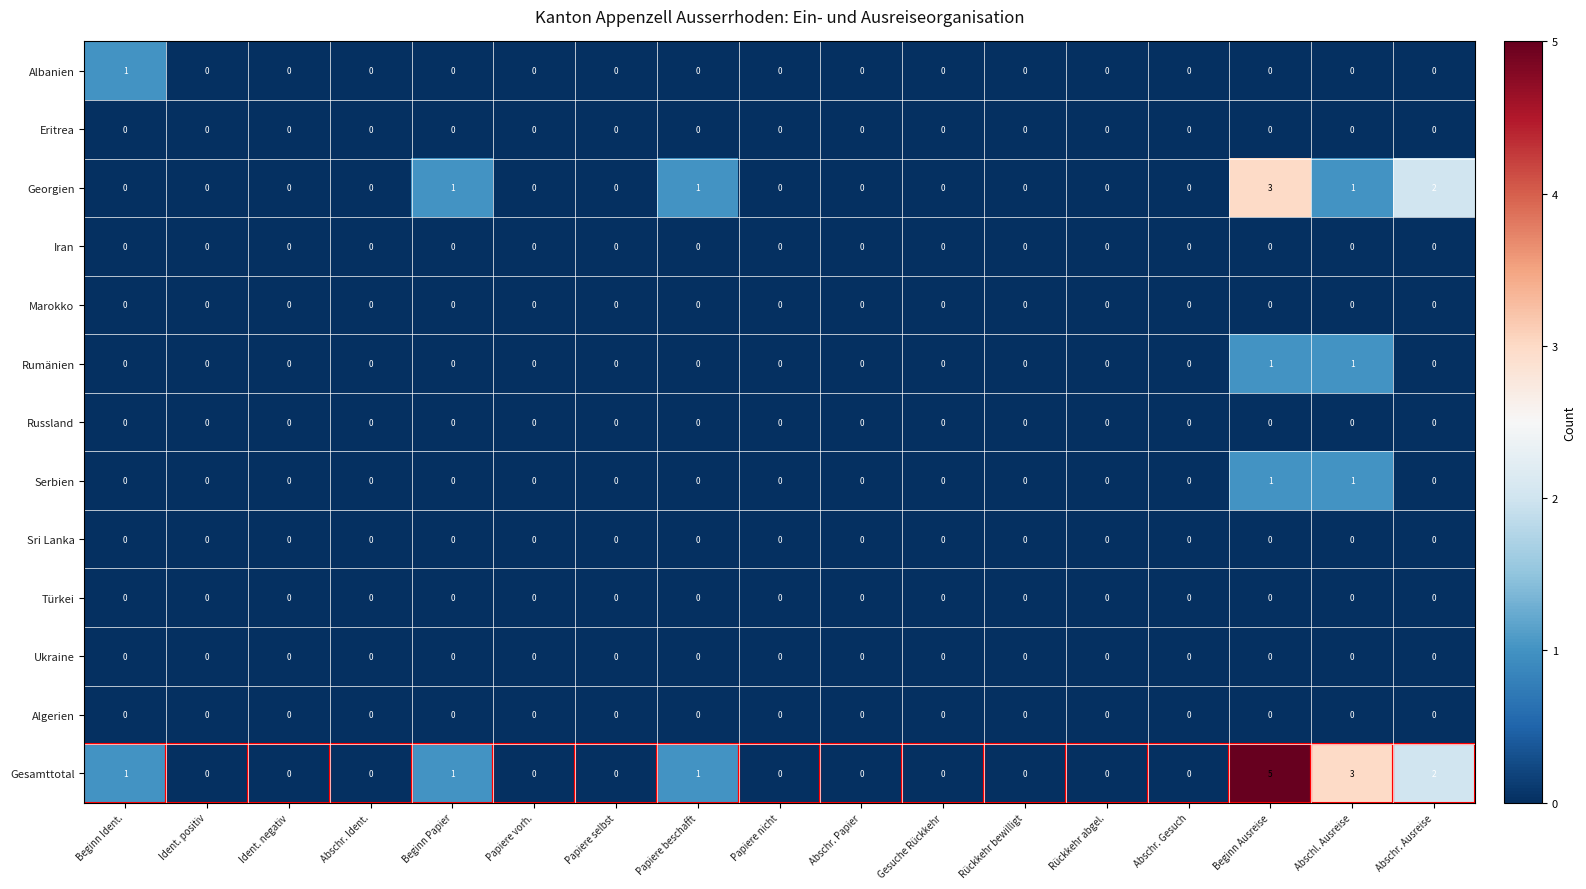

What is the greatest value displayed?

5